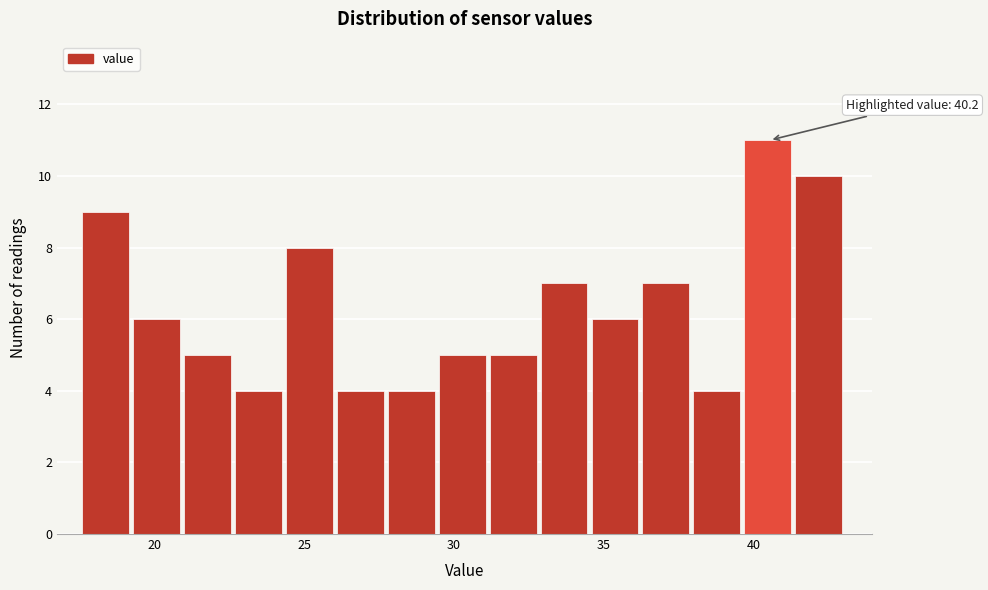

Read against the x-axis, roughly where is the centre of the tallest bar?

40.5